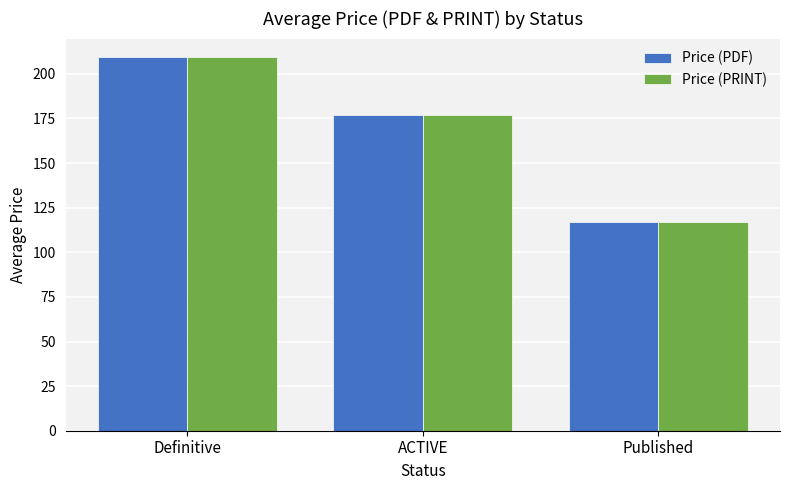

What is the difference between the maximum and minimum values in the Price (PRINT) series?

92.3